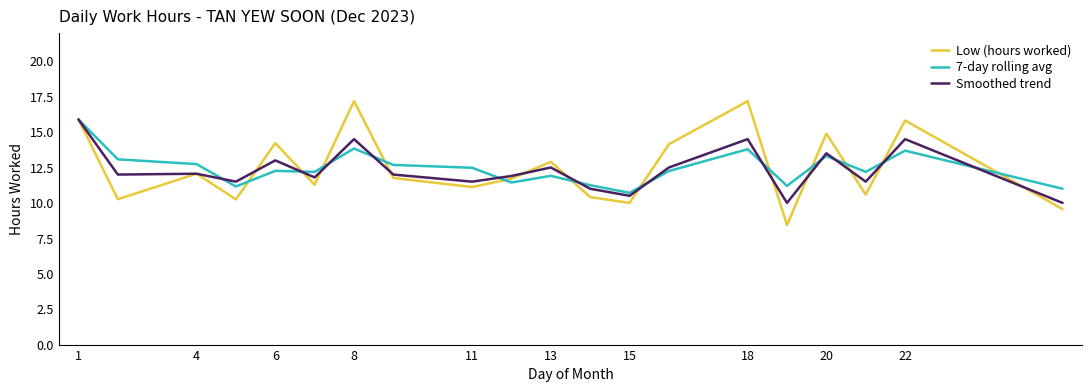

What is the greatest value displayed?

17.2